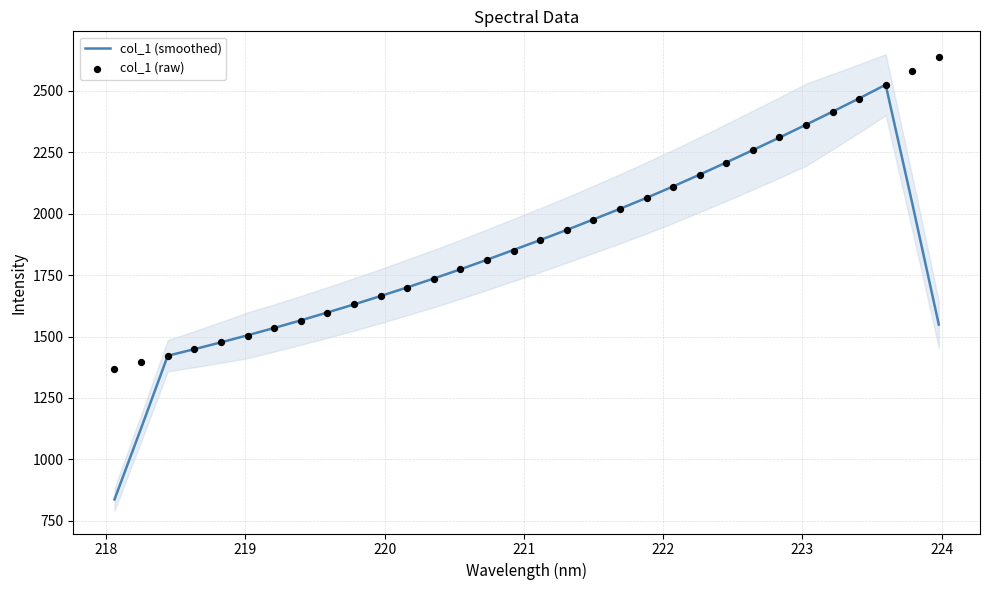

What is the minimum value for col_1 (smoothed)?

836.9